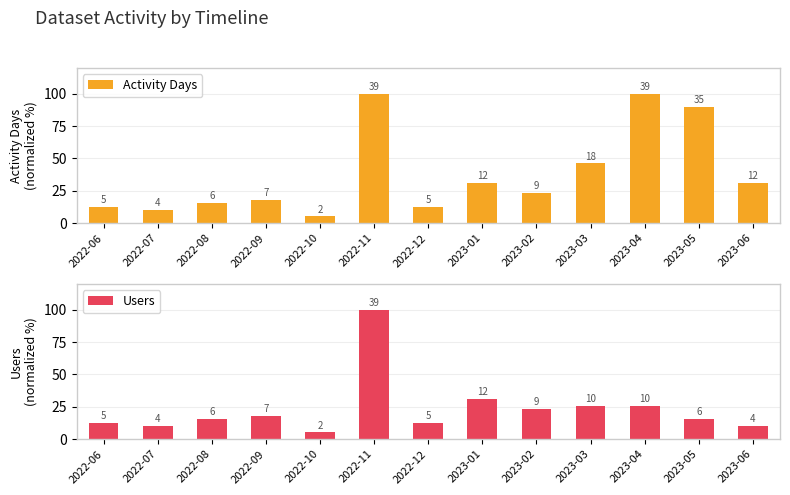

Does the chart contain any negative values?

No